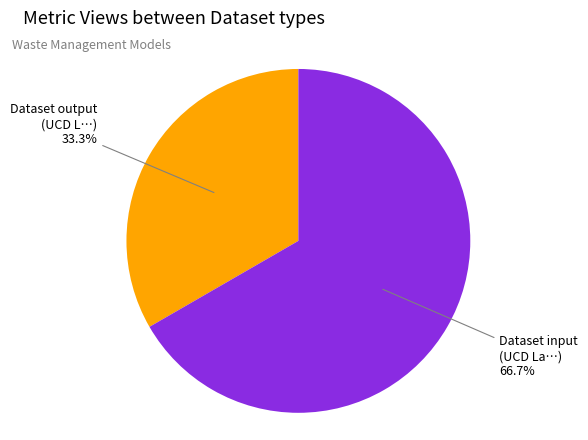

Is there a majority slice in this chart?

Yes